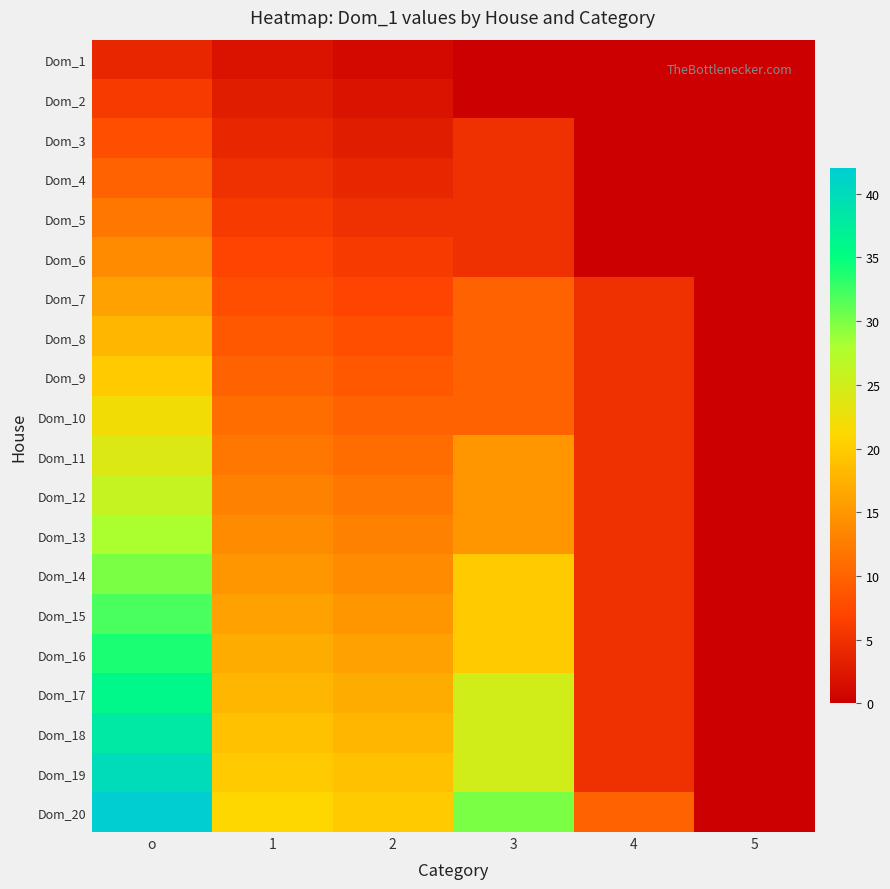

Reading left to right, extract all data points from this chart.

Dom_1: о=4	1=2	2=1	3=0	4=0	5=0
Dom_2: о=6	1=3	2=2	3=0	4=0	5=0
Dom_3: о=8	1=4	2=3	3=5	4=0	5=0
Dom_4: о=10	1=5	2=4	3=5	4=0	5=0
Dom_5: о=12	1=6	2=5	3=5	4=0	5=0
Dom_6: о=14	1=7	2=6	3=5	4=0	5=0
Dom_7: о=16	1=8	2=7	3=10	4=5	5=0
Dom_8: о=18	1=9	2=8	3=10	4=5	5=0
Dom_9: о=20	1=10	2=9	3=10	4=5	5=0
Dom_10: о=22	1=11	2=10	3=10	4=5	5=0
Dom_11: о=24	1=12	2=11	3=15	4=5	5=0
Dom_12: о=26	1=13	2=12	3=15	4=5	5=0
Dom_13: о=28	1=14	2=13	3=15	4=5	5=0
Dom_14: о=30	1=15	2=14	3=20	4=5	5=0
Dom_15: о=32	1=16	2=15	3=20	4=5	5=0
Dom_16: о=34	1=17	2=16	3=20	4=5	5=0
Dom_17: о=36	1=18	2=17	3=25	4=5	5=0
Dom_18: о=38	1=19	2=18	3=25	4=5	5=0
Dom_19: о=40	1=20	2=19	3=25	4=5	5=0
Dom_20: о=42	1=21	2=20	3=30	4=10	5=0